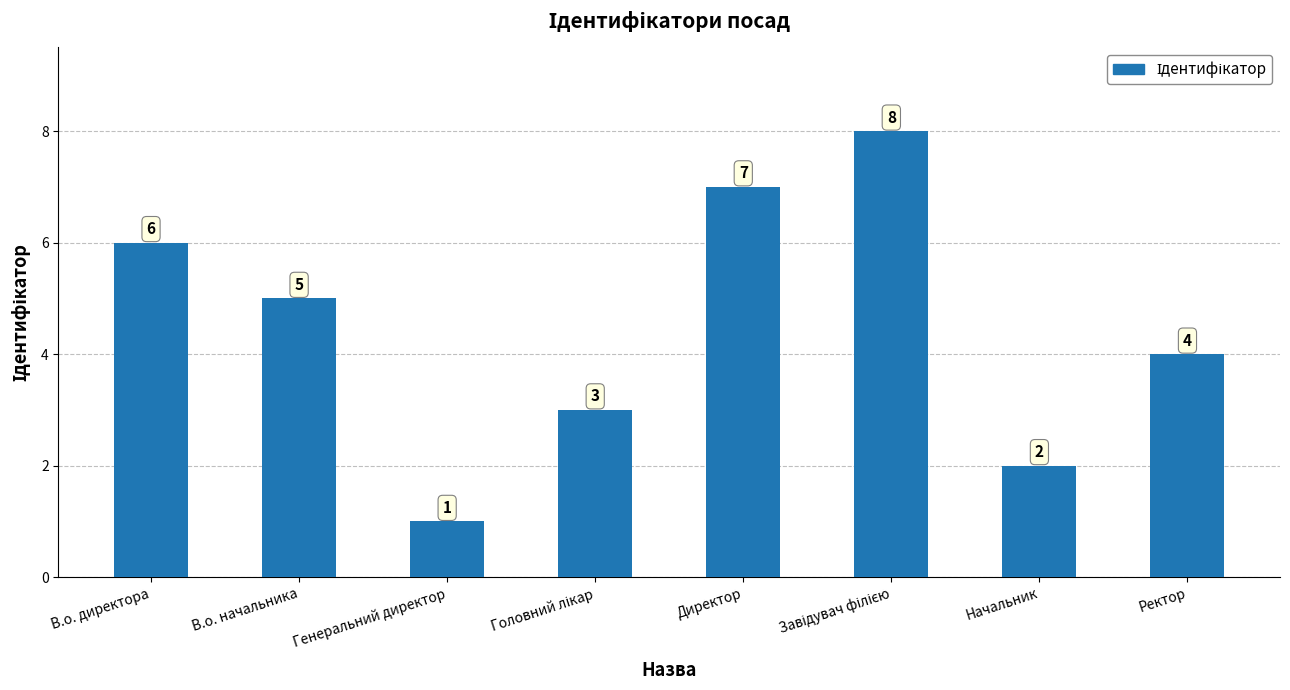

Reading left to right, transcribe all the data shown in this chart.

6	5	1	3	7	8	2	4